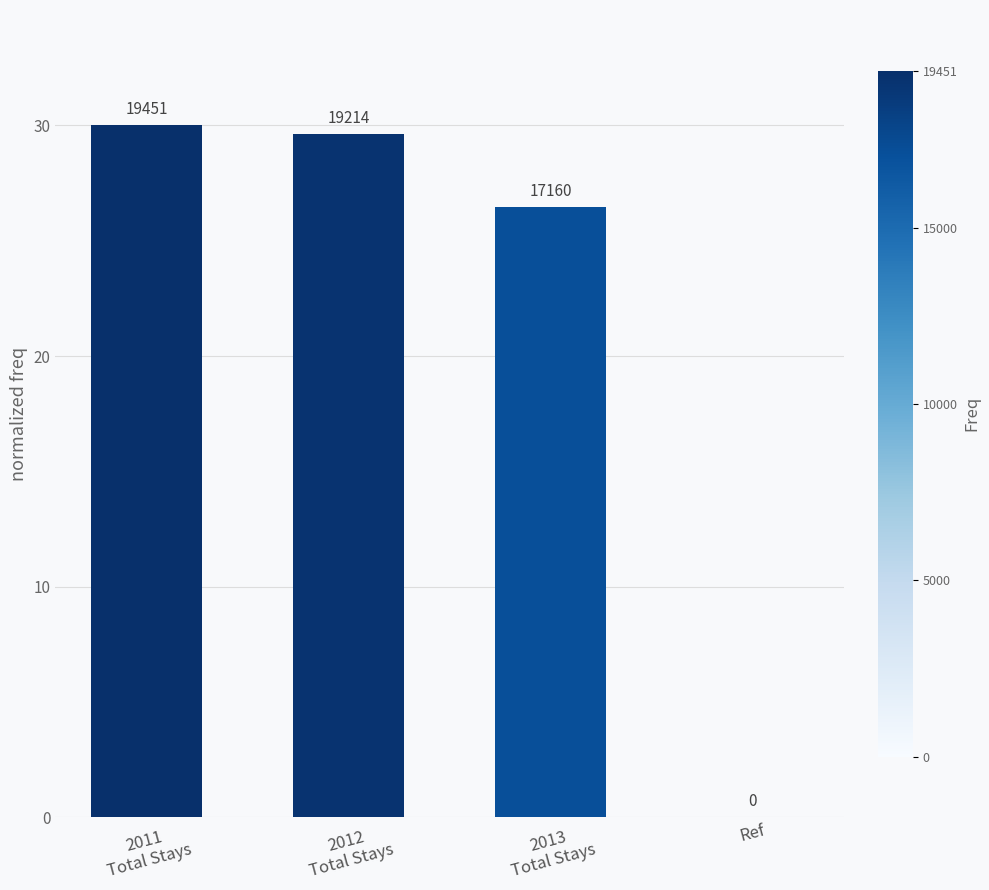

What is the greatest value displayed?

30.0